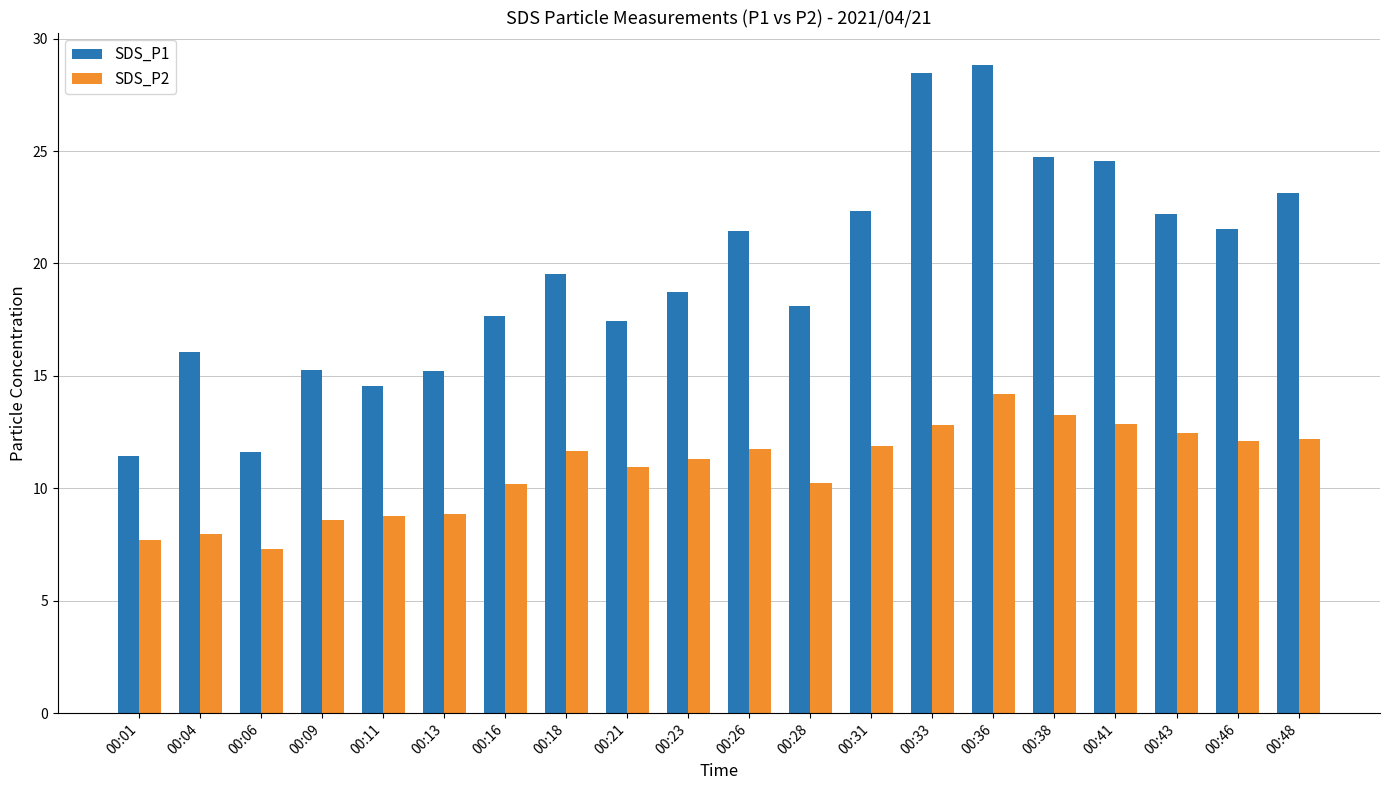

Where does the SDS_P2 series first go above 11?

00:18